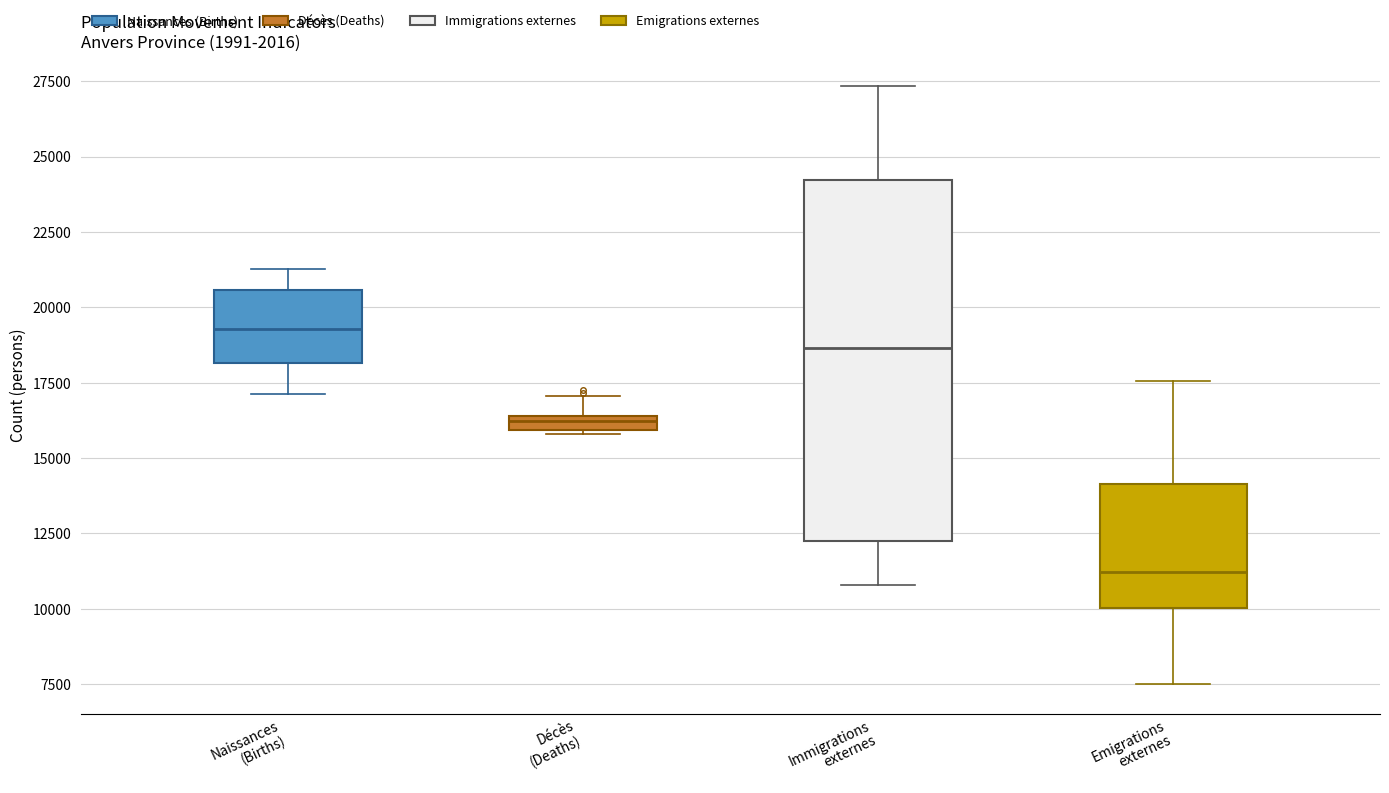

Which box has the highest median line?

Naissances (Births)